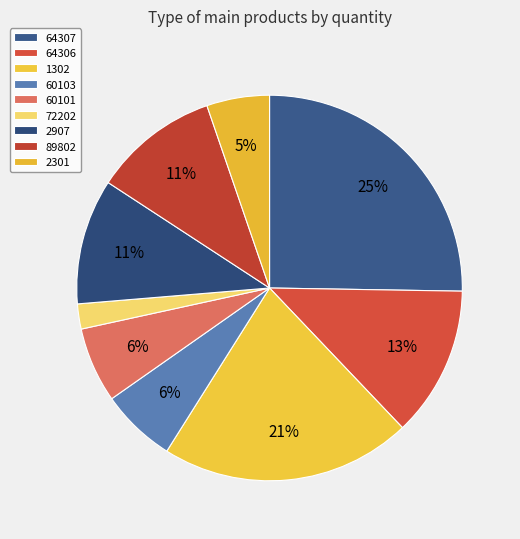

Between 64307 and 2907, which is larger?

64307